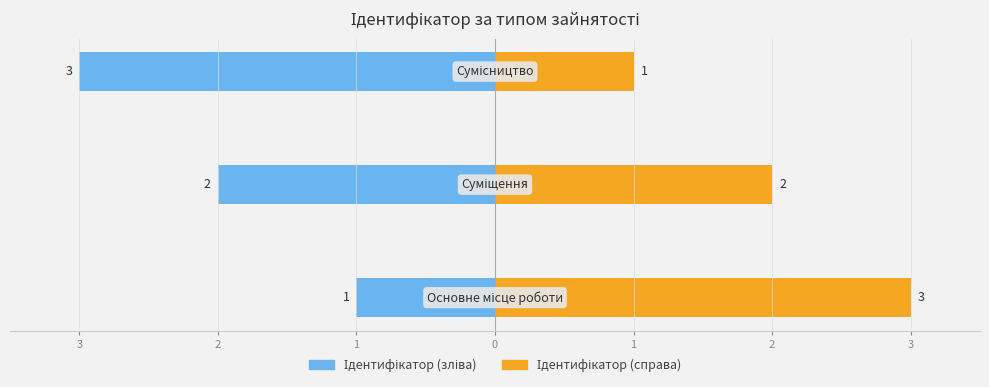

Reading left to right, extract all data points from this chart.

Ідентифікатор (зліва): -1	-2	-3
Ідентифікатор (справа): 3	2	1